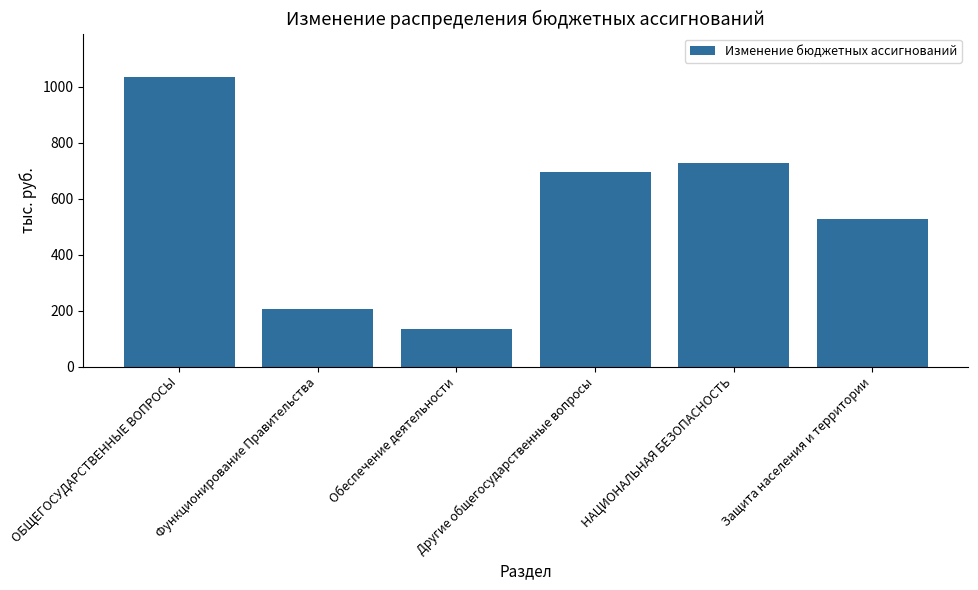

What position from the left is Другие общегосударственные вопросы?

4